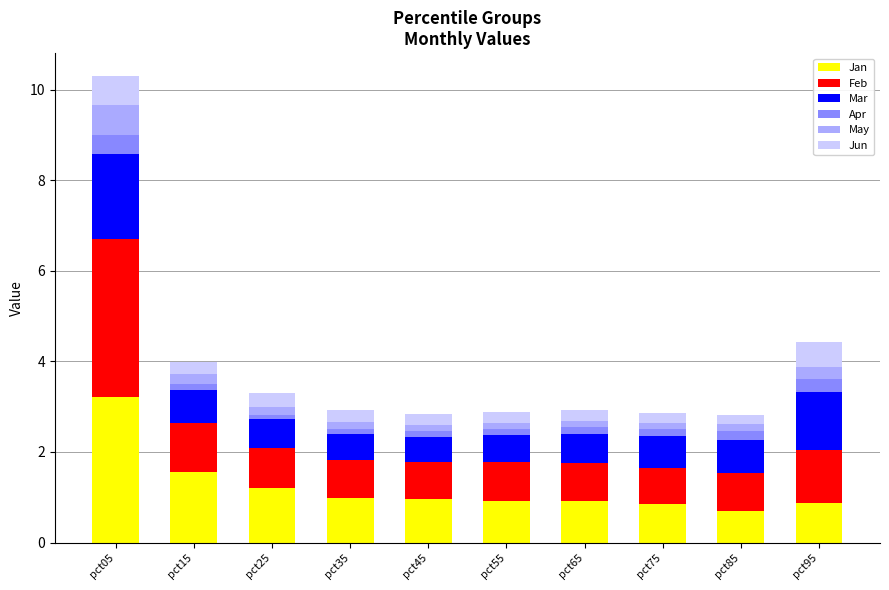

The value of Jan at pct15 is 1.6. True or false?

True